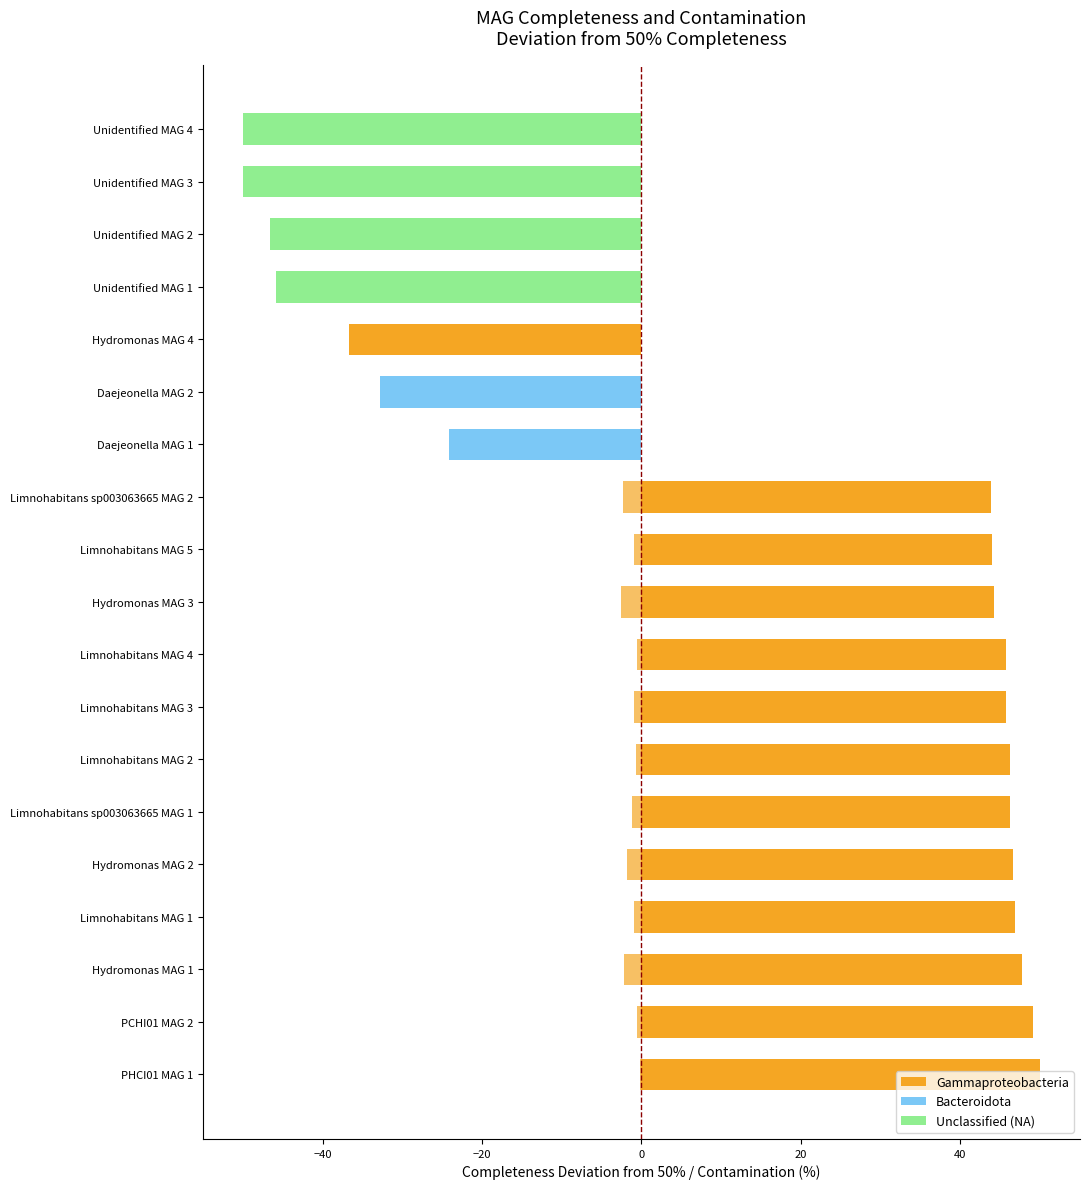

How many data points are less than 44?

9